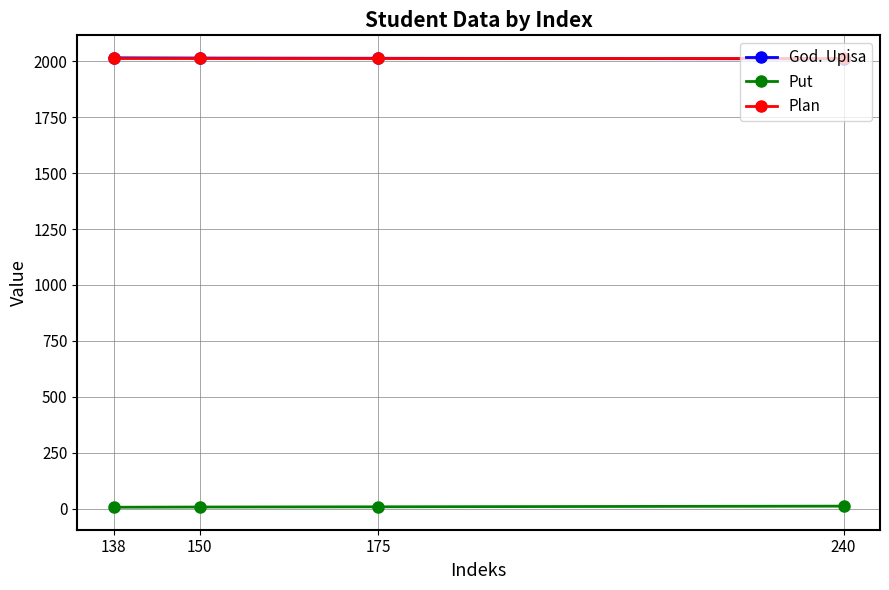

What is the highest value of the Plan series?

2014